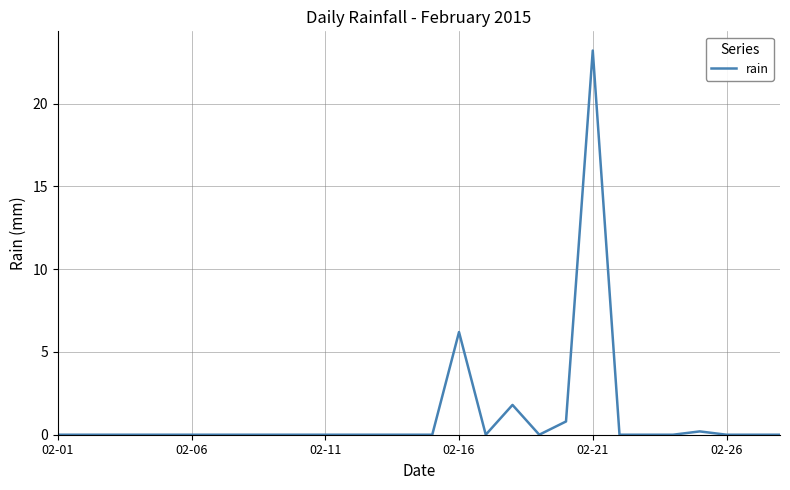

What is the difference between the second highest and second lowest values?

6.2